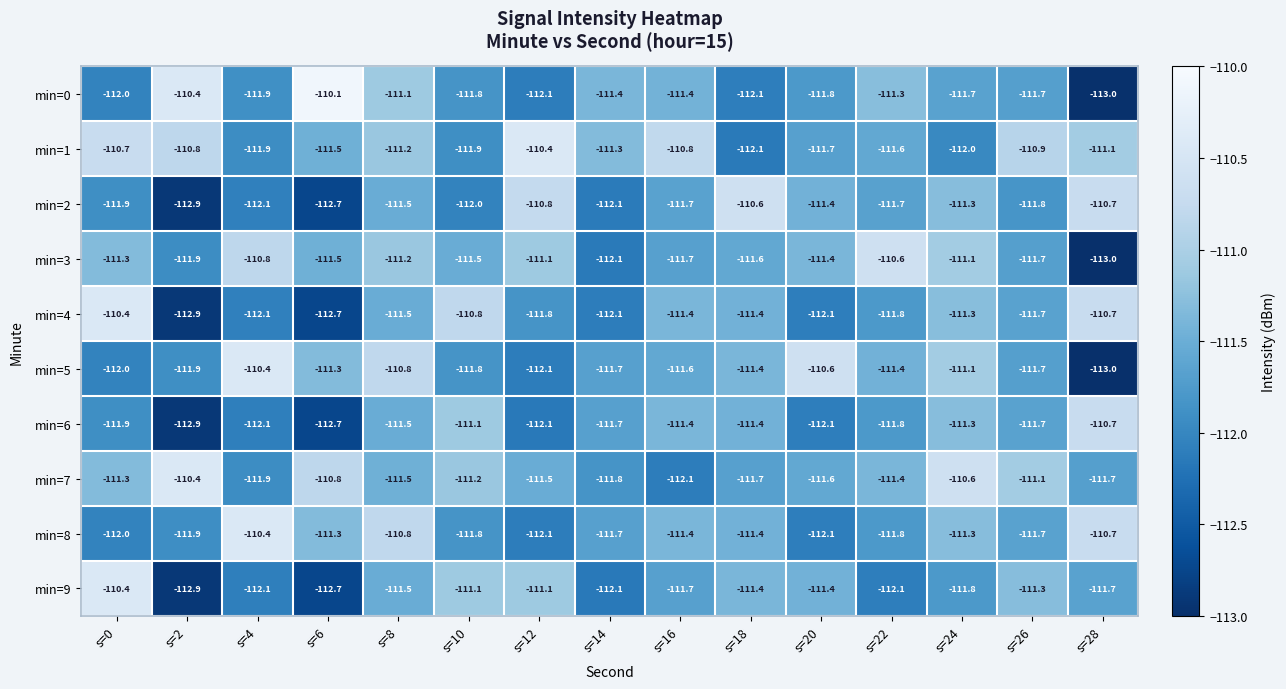

Which series has the widest spread of values?

min=0